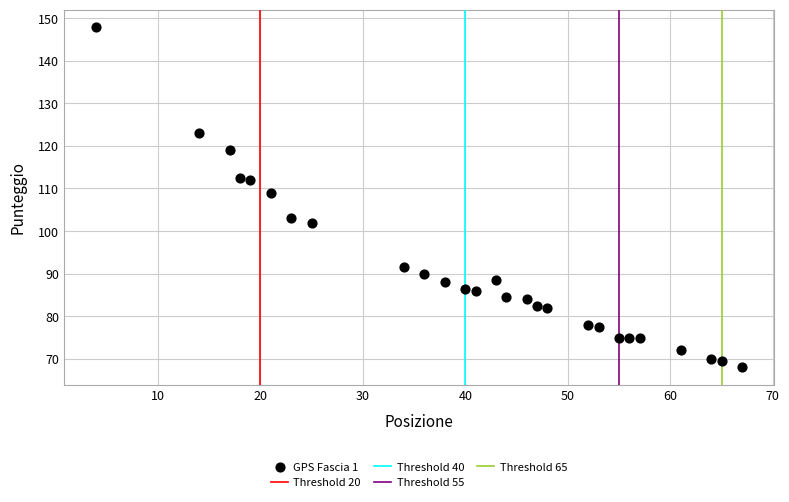

What Y value in the scatter plot is closest to 108?

109.0